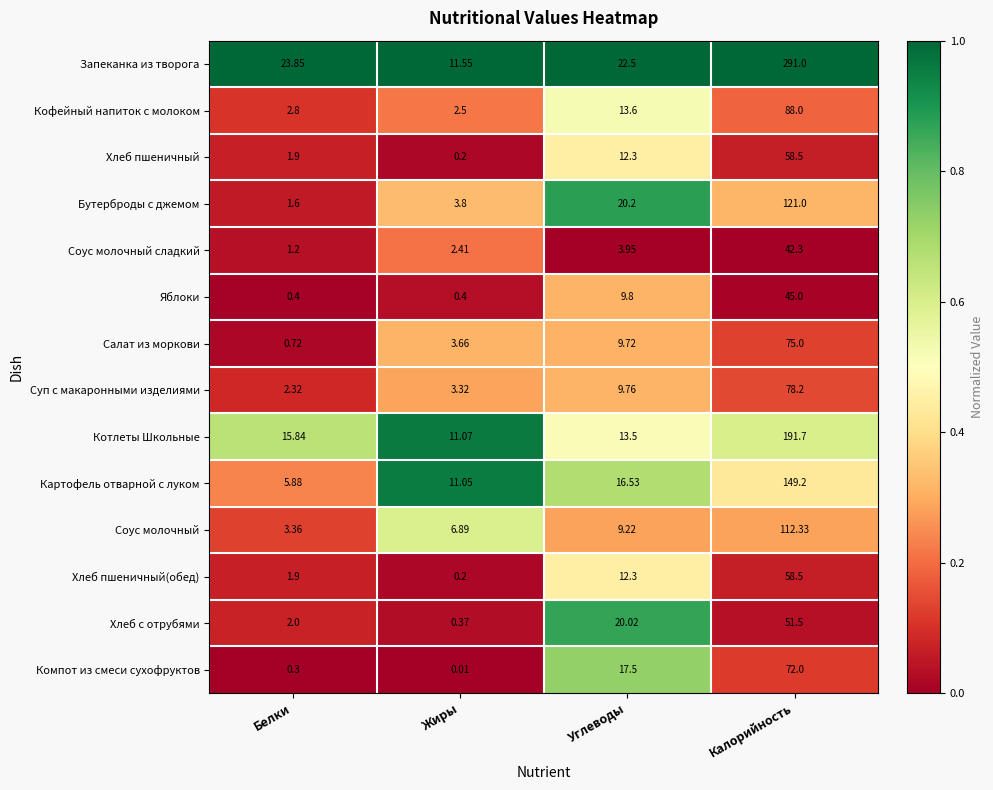

Which series has the largest total across all categories?

Запеканка из творога